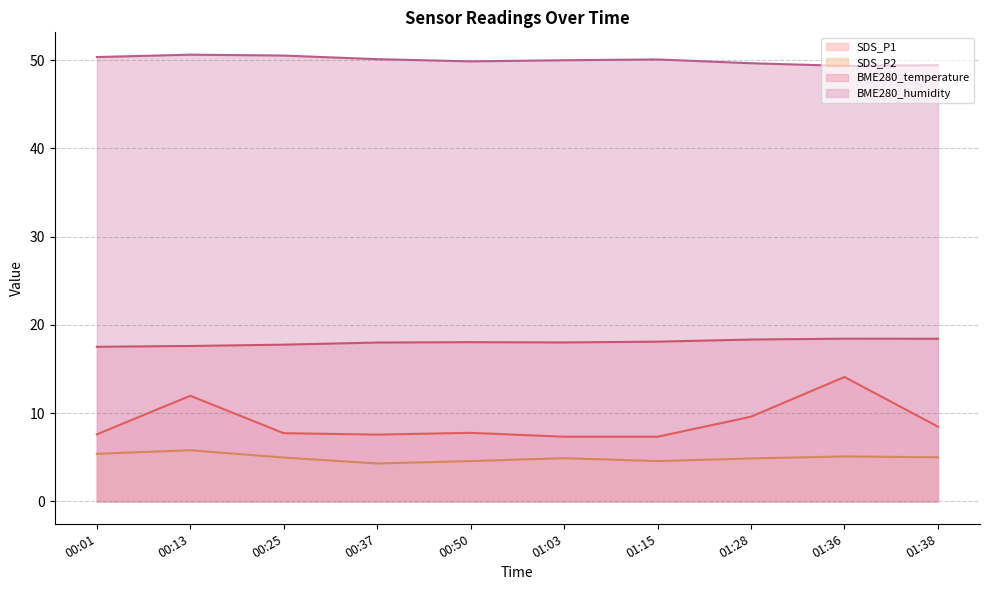

Which series has the largest range (max minus min)?

SDS_P1